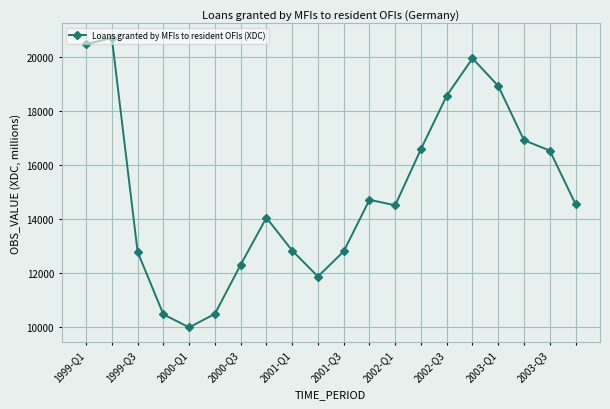

What is the value of the 16th point from the left?

19947